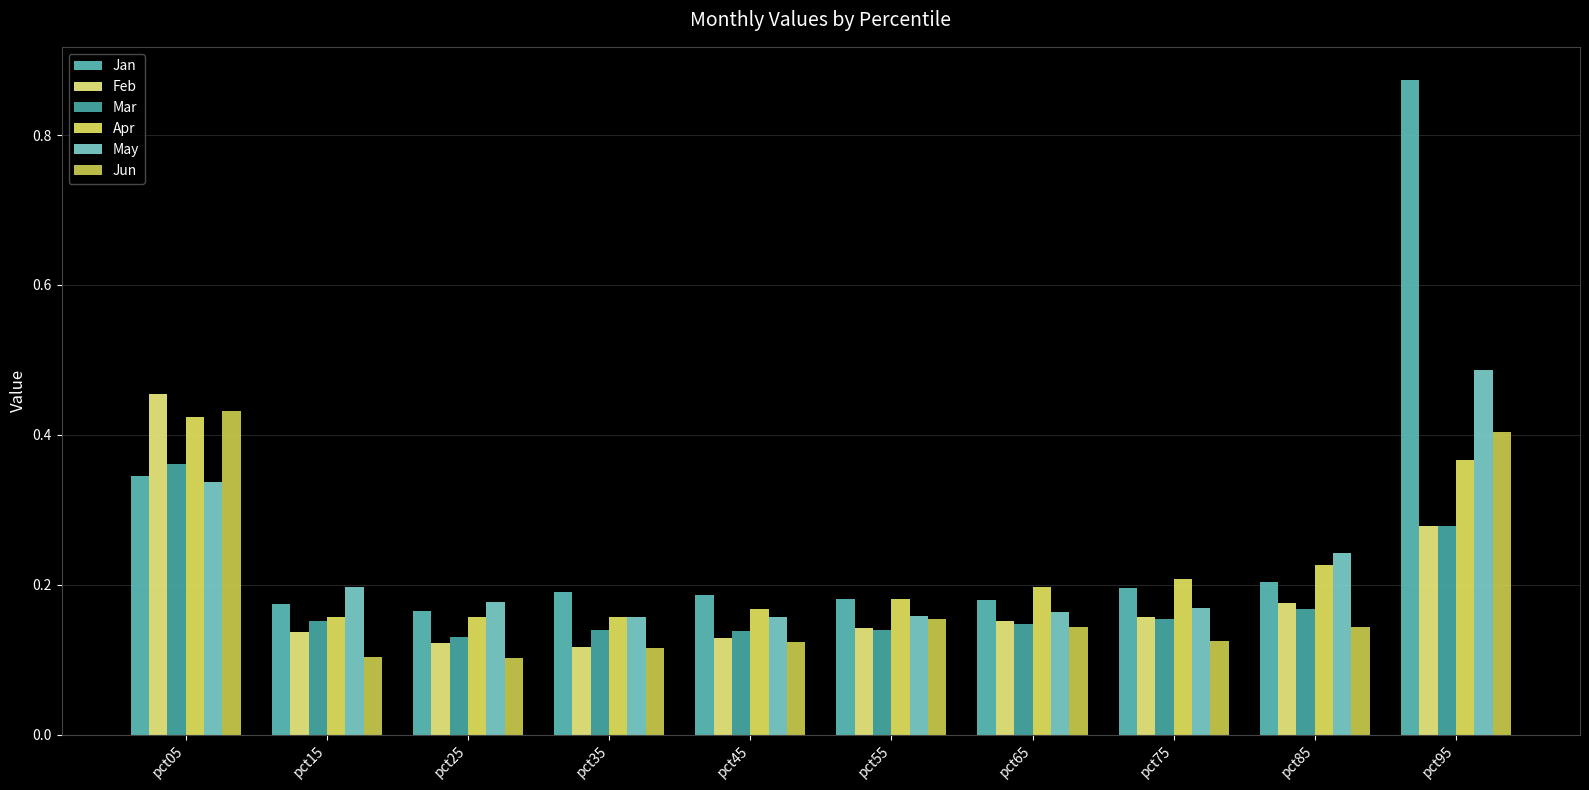

What is the total value across all series at pct35?

0.9